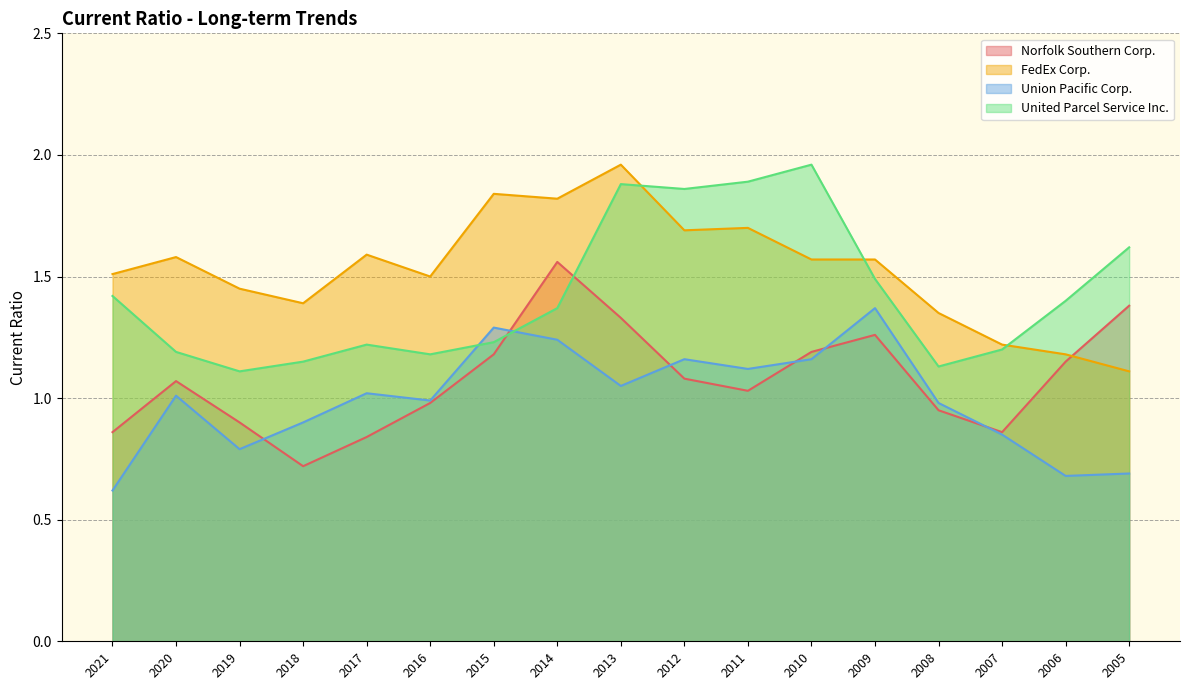

The Norfolk Southern Corp. series shows 1.3 at 2009. True or false?

True